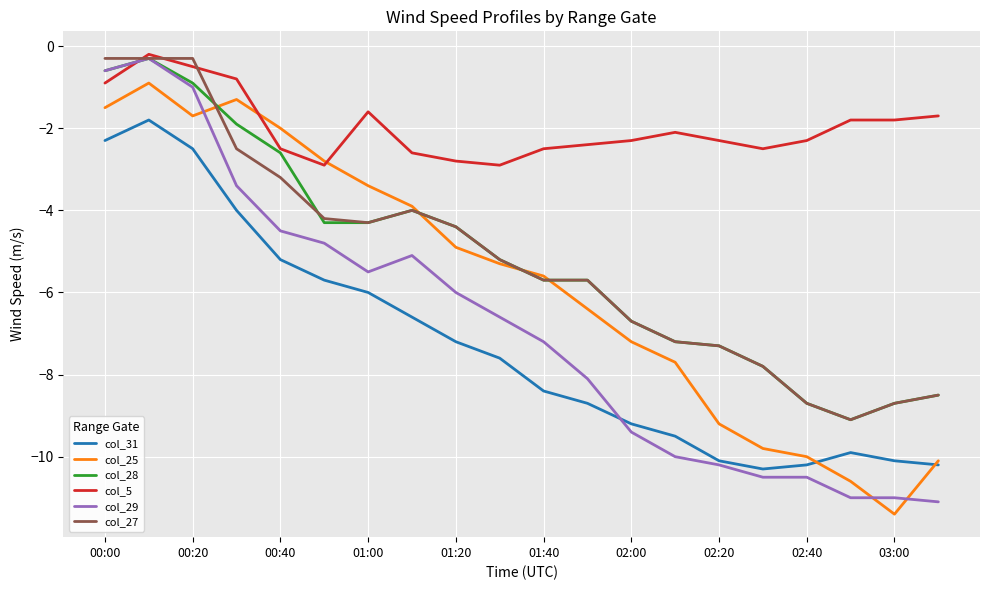

Which series has the largest range (max minus min)?

col_29